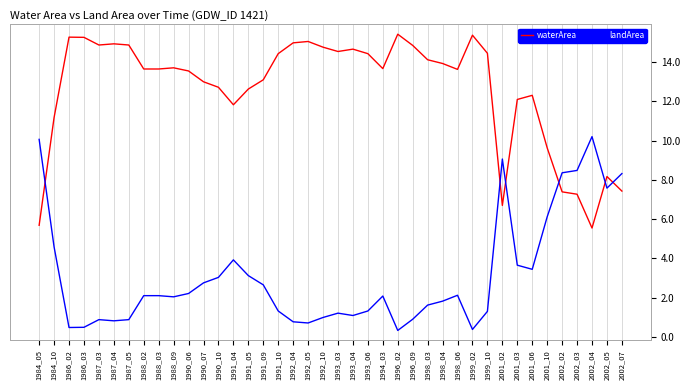

What is the difference between the second highest and second lowest values in the landArea series?

9.7